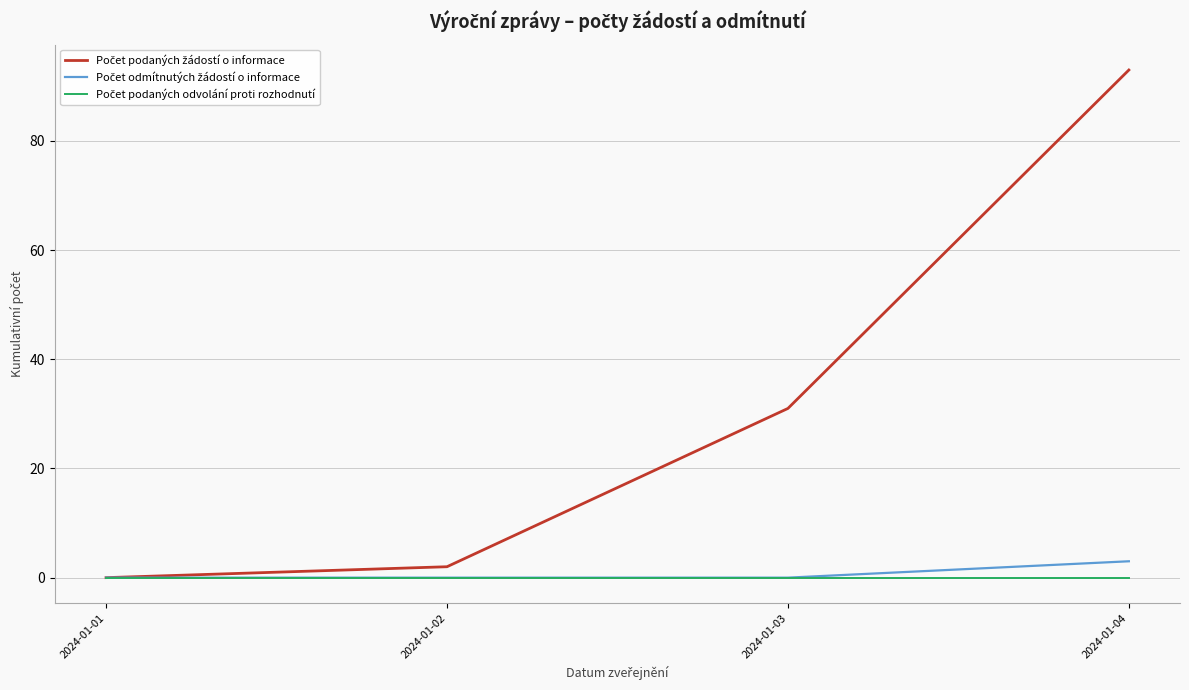

At which category is the sum across all series the highest?

2024-01-04